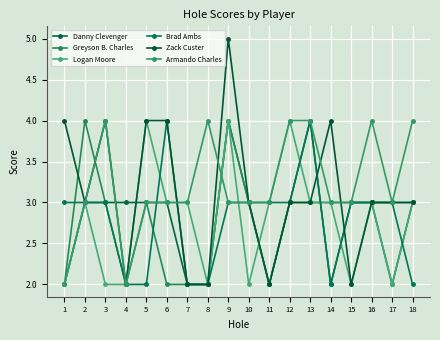

Does the chart have visible grid lines?

Yes